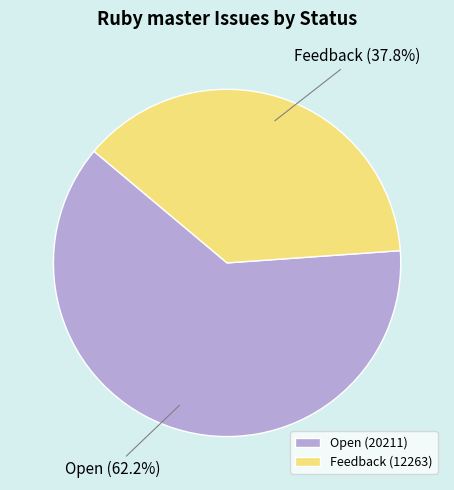

Is it true that Feedback is 38% of the pie?

True